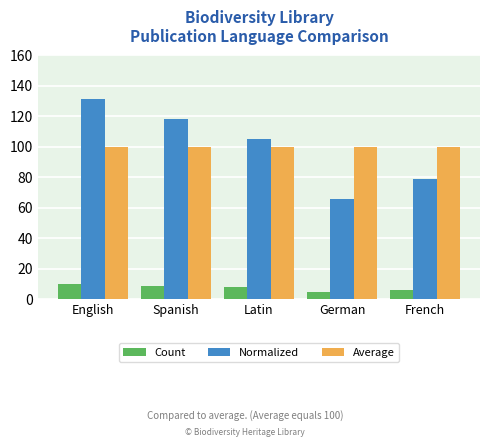

What is the sum of the Count values at Spanish and Latin?

17.0